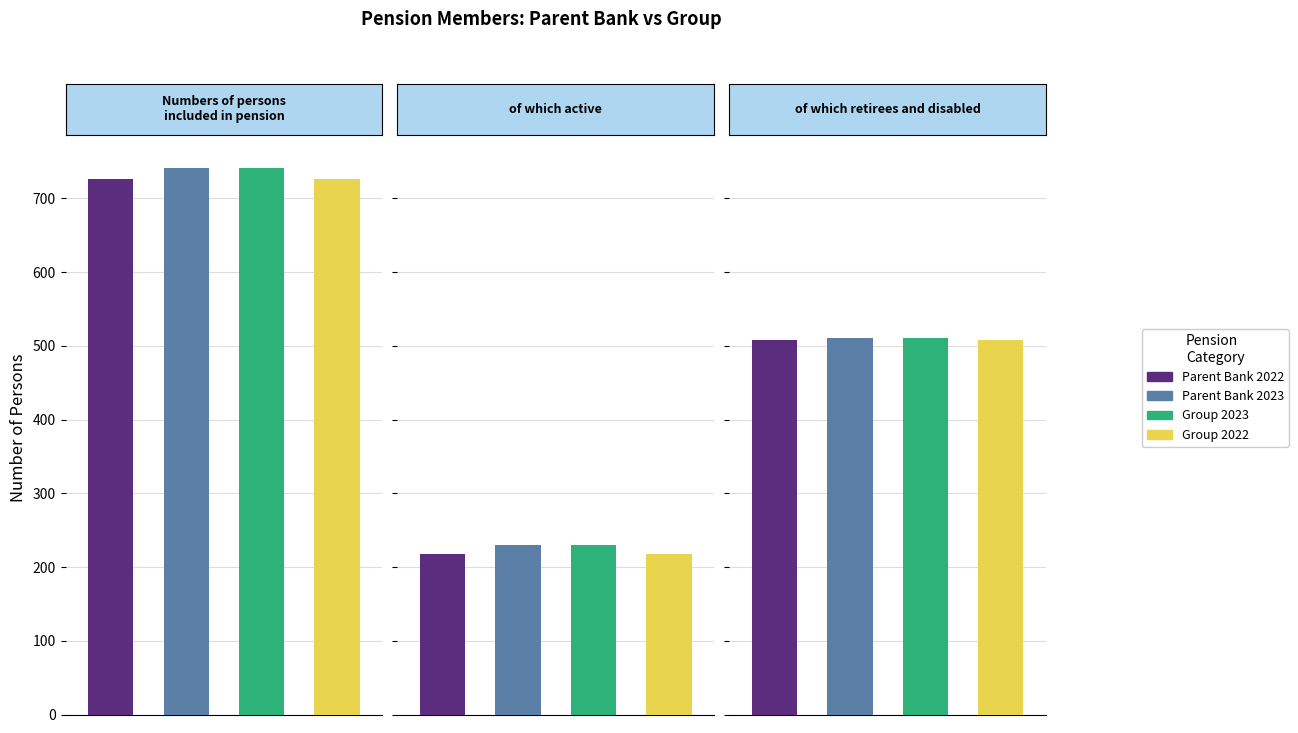

How many data points does each series have?

3